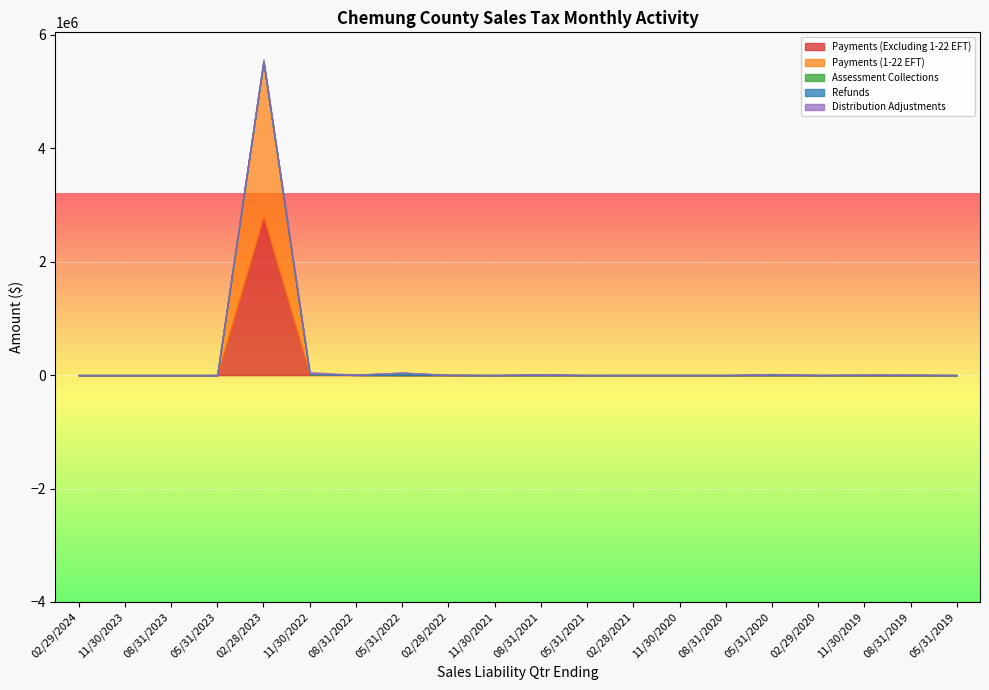

True or false: Payments (1-22 EFT) and Assessment Collections intersect in this chart.

False